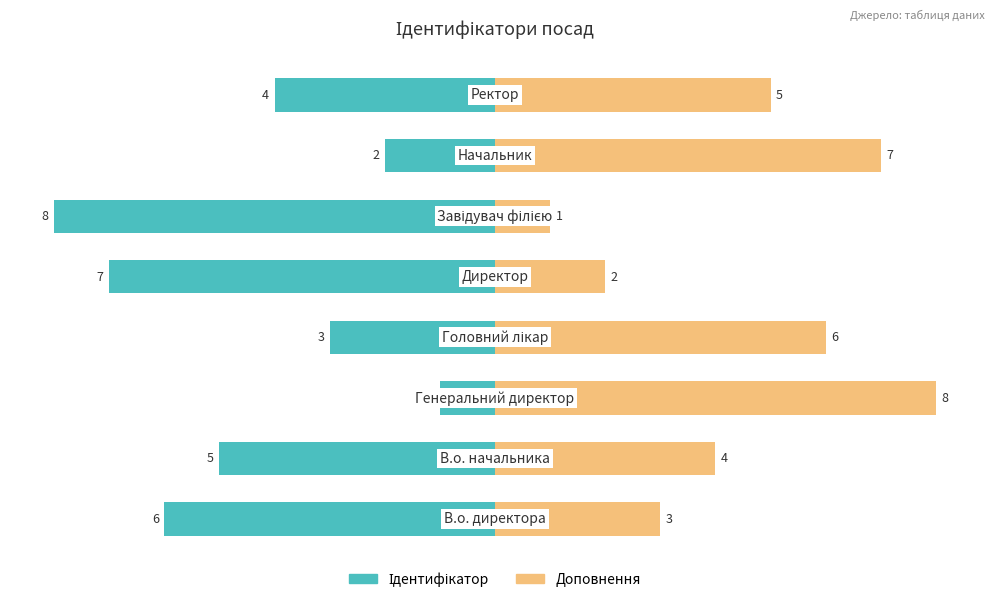

What is the value of the Доповнення bar at the 5th from the left?

2